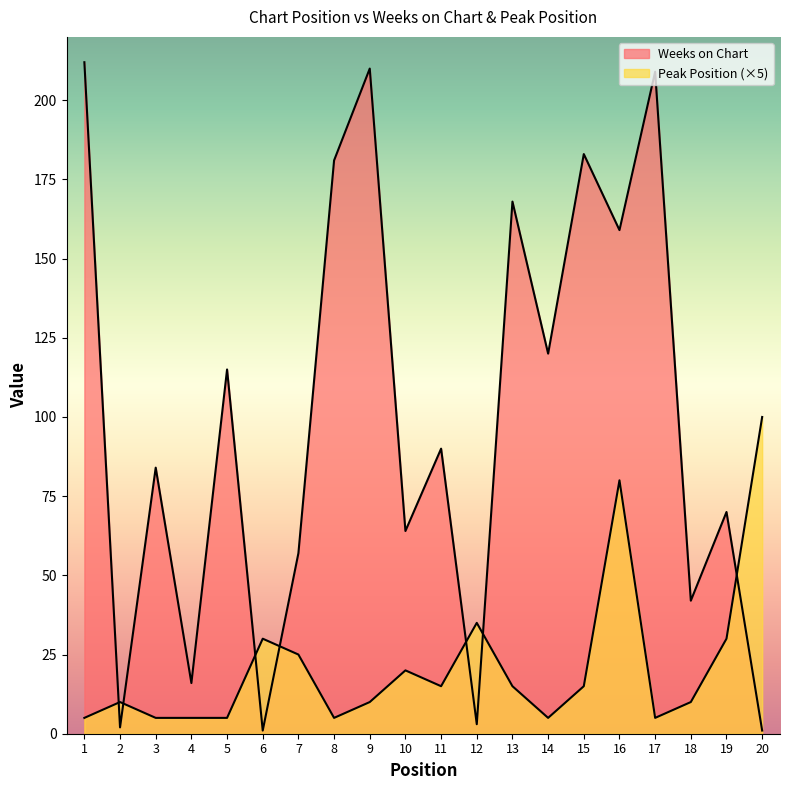

Count the number of data series in this chart.

2